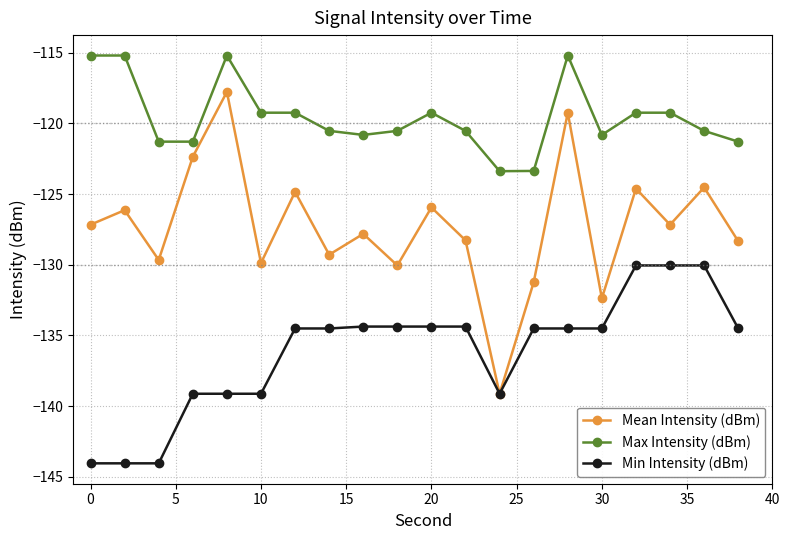

How many series are shown in this chart?

3